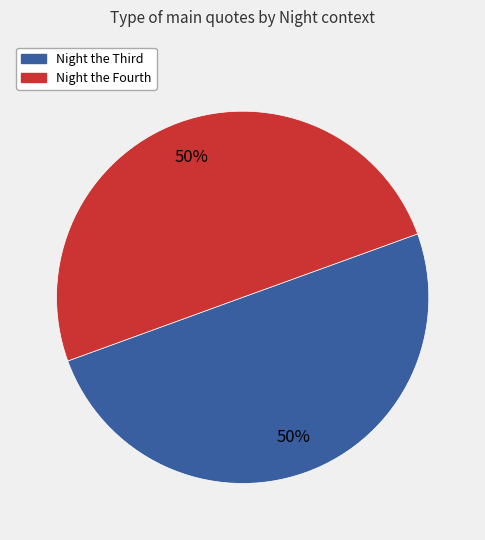

The Night the Fourth slice represents 50% of the pie. True or false?

True